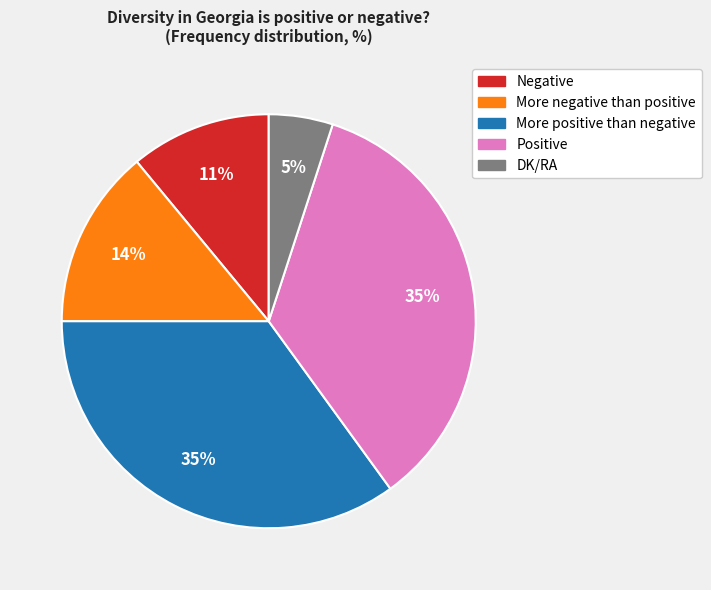

Which has a higher value, More positive than negative or More negative than positive?

More positive than negative